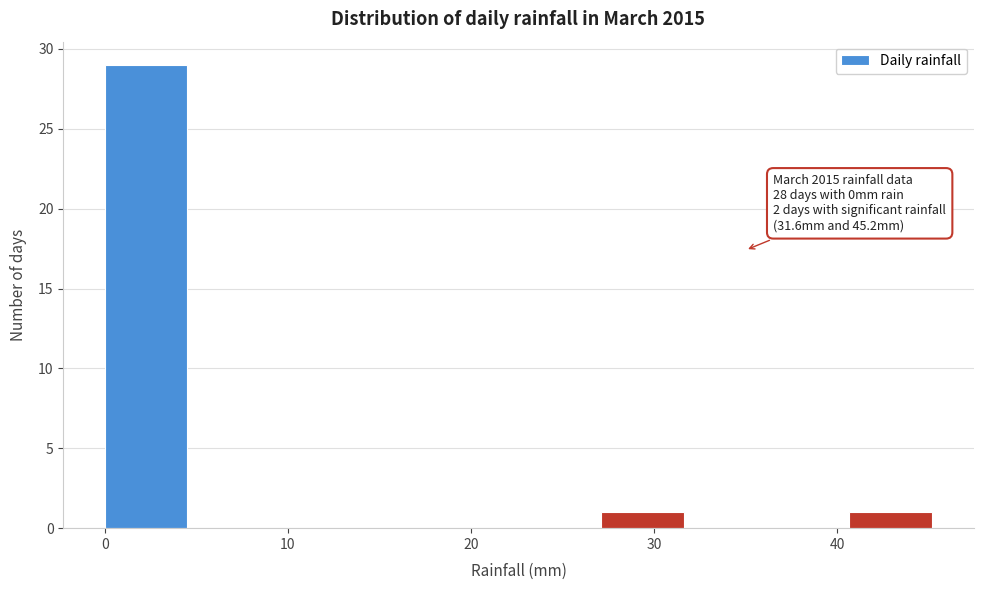

Over which range of the x-axis is the bar tallest?

0 to 5